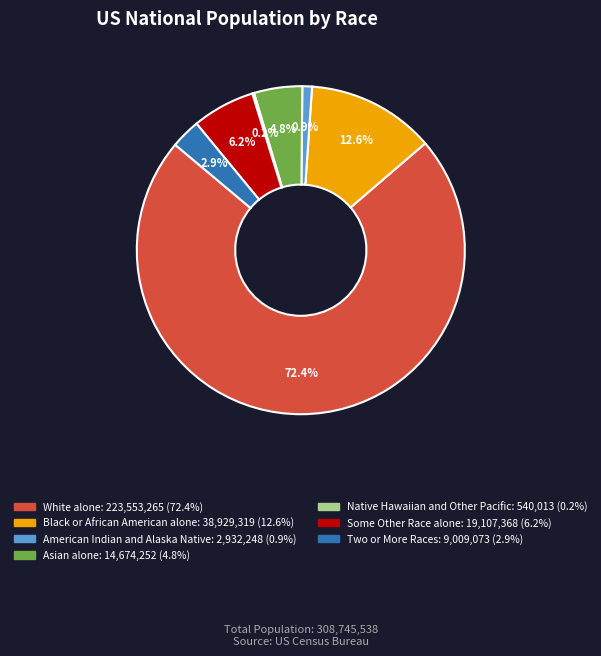

To the nearest percent, what is the difference between the largest and smallest slice percentages?

72%